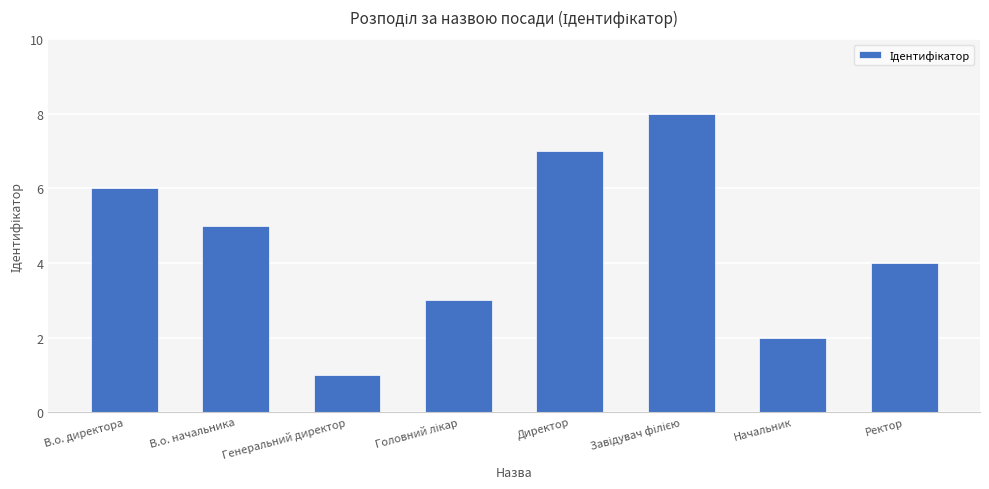

The value at Директор is 11. True or false?

False